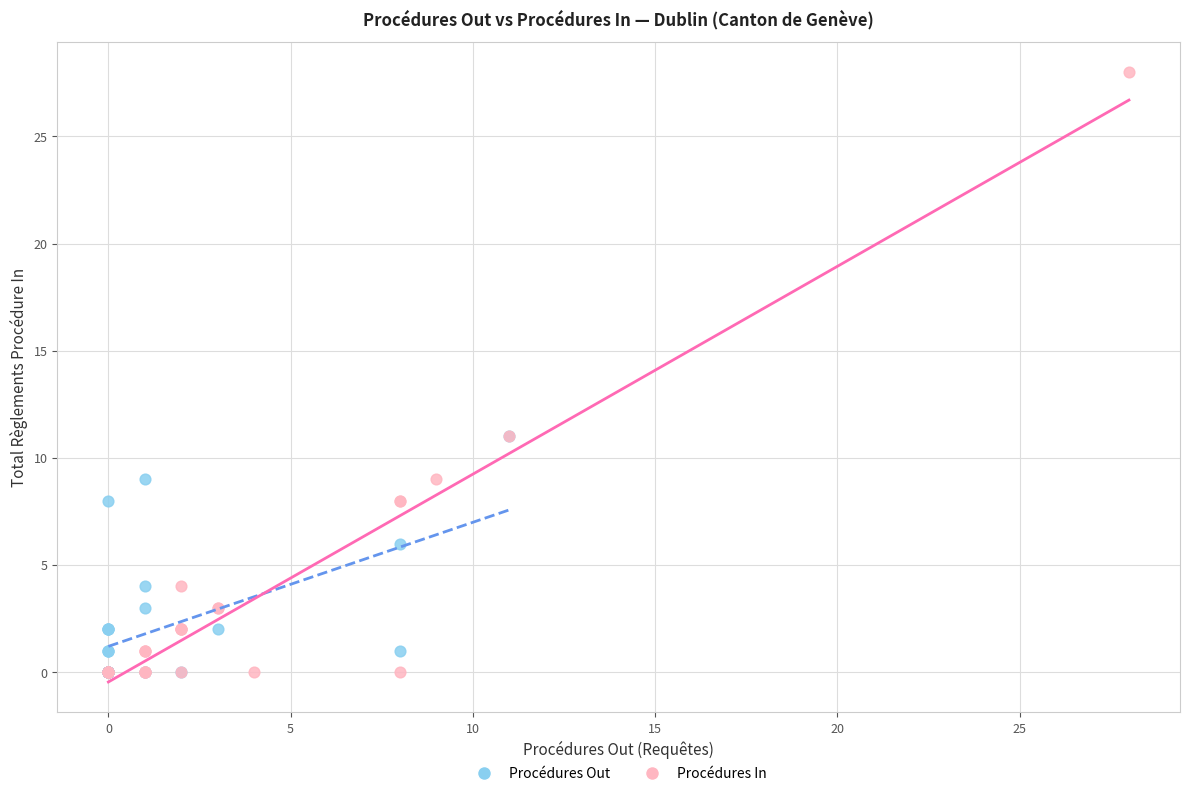

Which series reaches the maximum Y coordinate?

Procédures In